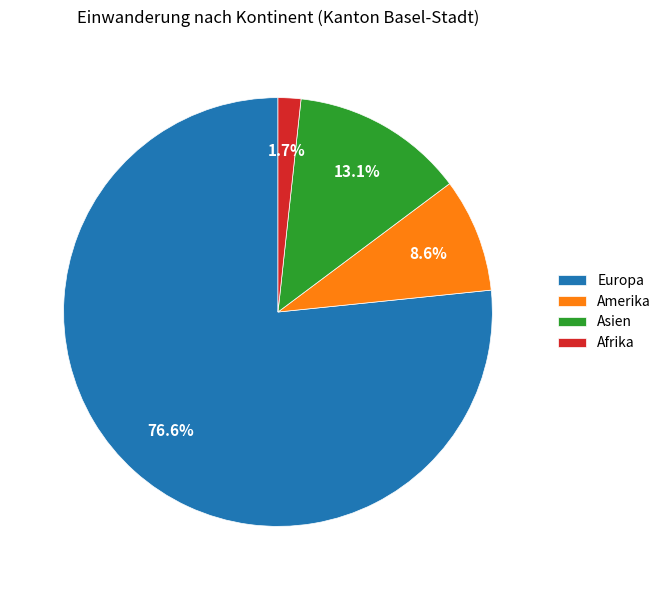

How many slices are in this pie chart?

4